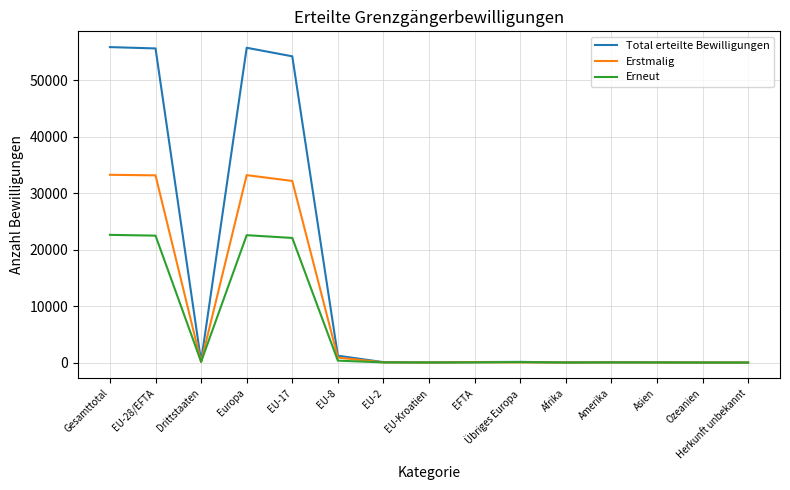

What is the maximum value for Erneut?

22630